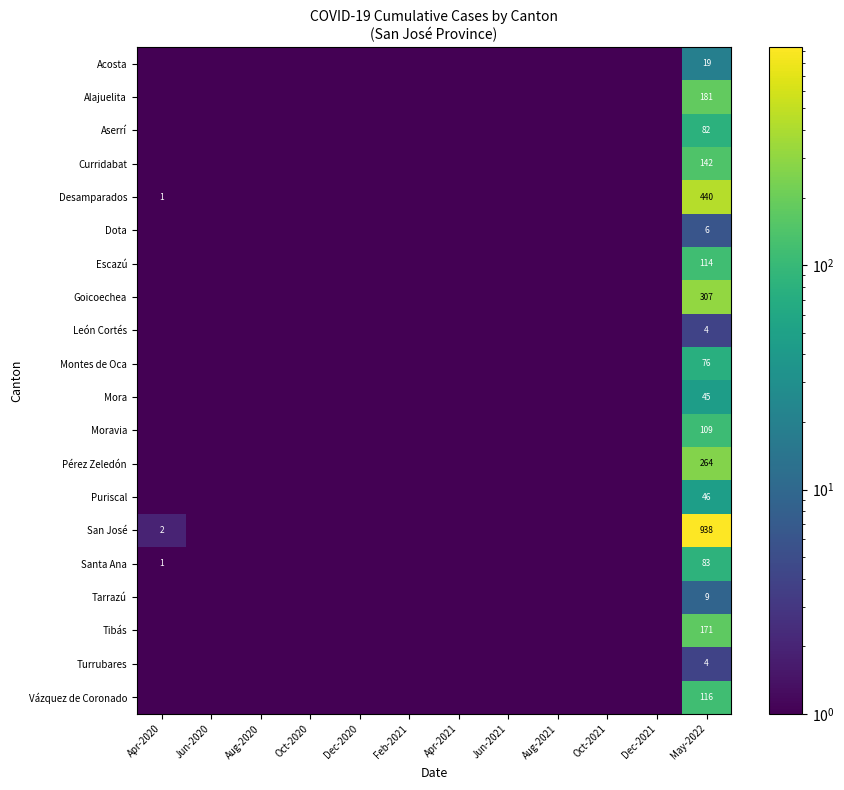

Between Feb-2021 and Dec-2021, which is larger?

Feb-2021